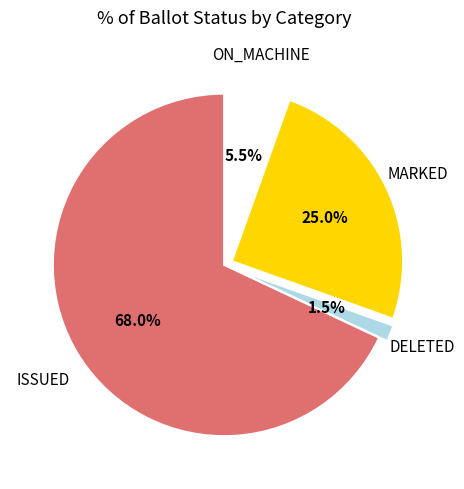

Is ISSUED the majority of the pie?

Yes